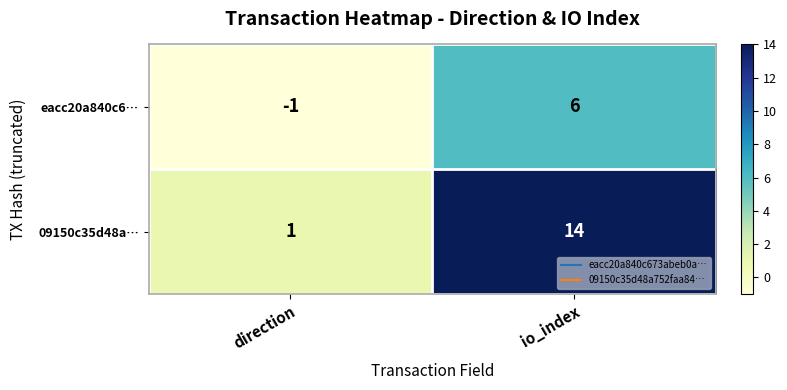

What is the difference between the 09150c35d48a… values at direction and io_index?

13